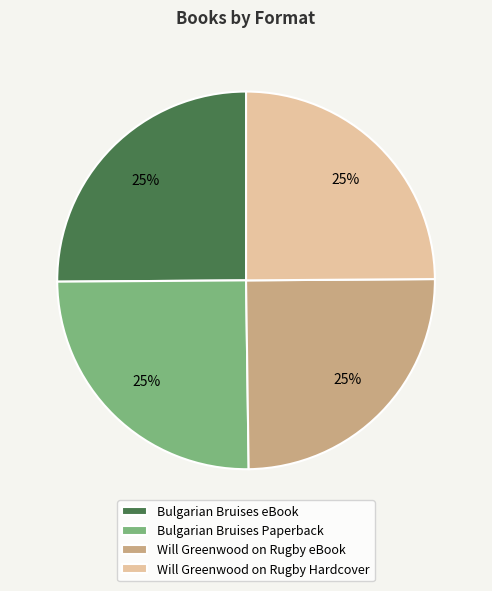

True or false: Will Greenwood on Rugby eBook accounts for 18% of the total.

False